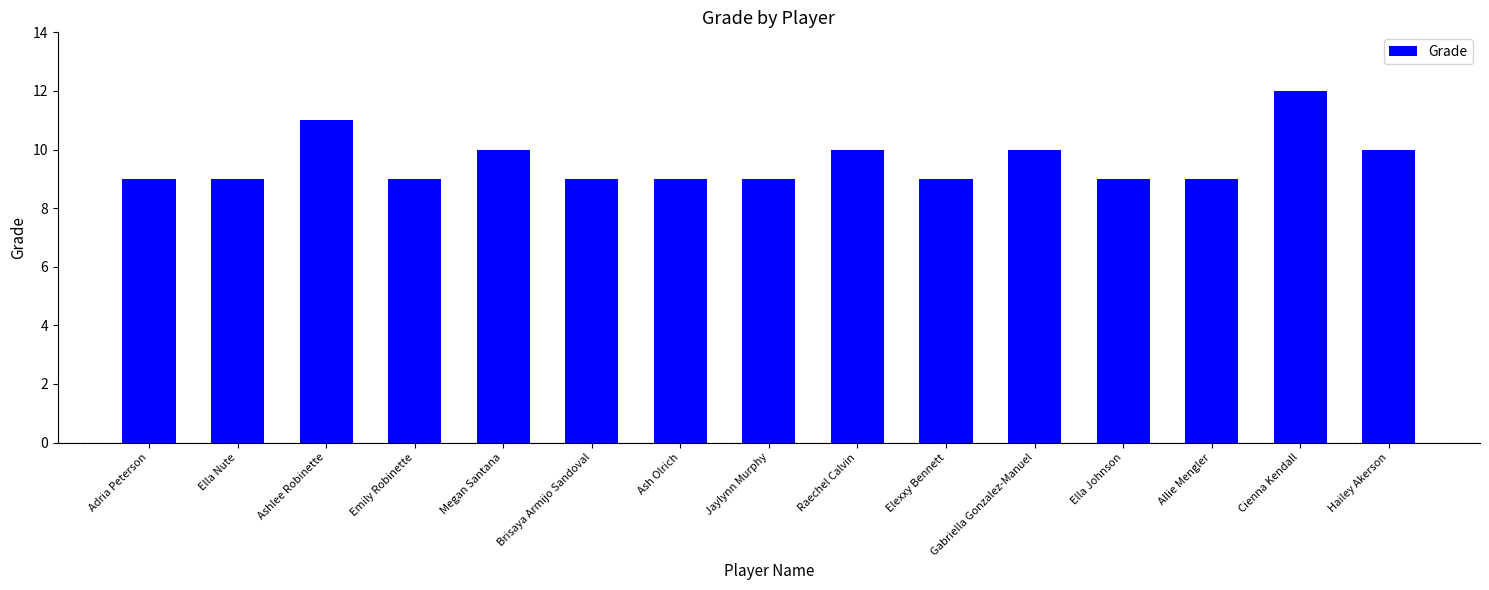

What is the change in value from Adria Peterson to Ashlee Robinette?

+2